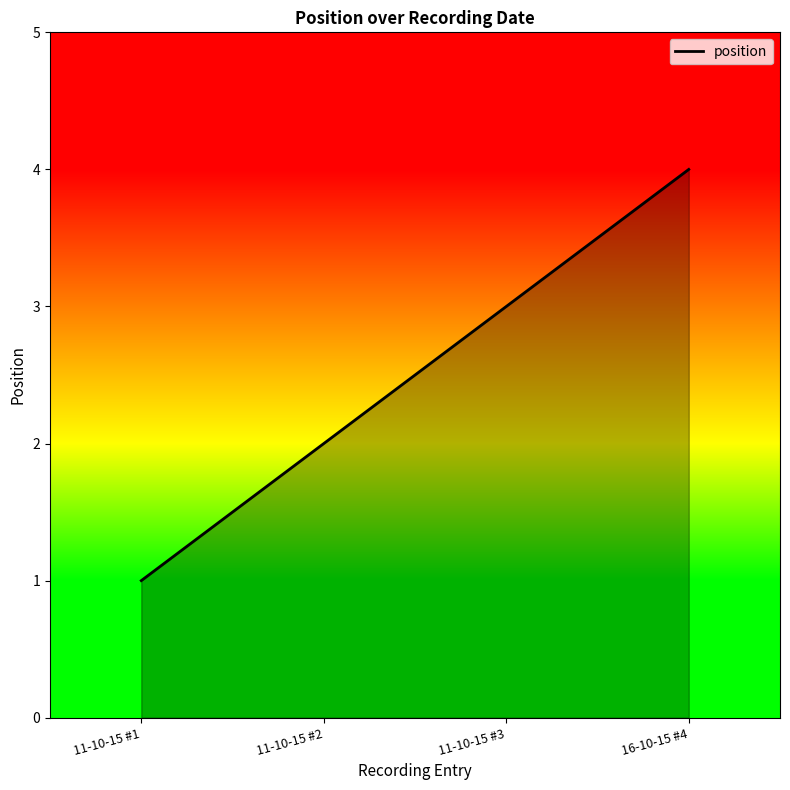

Which category has the highest value across all series?

16-10-15 #4